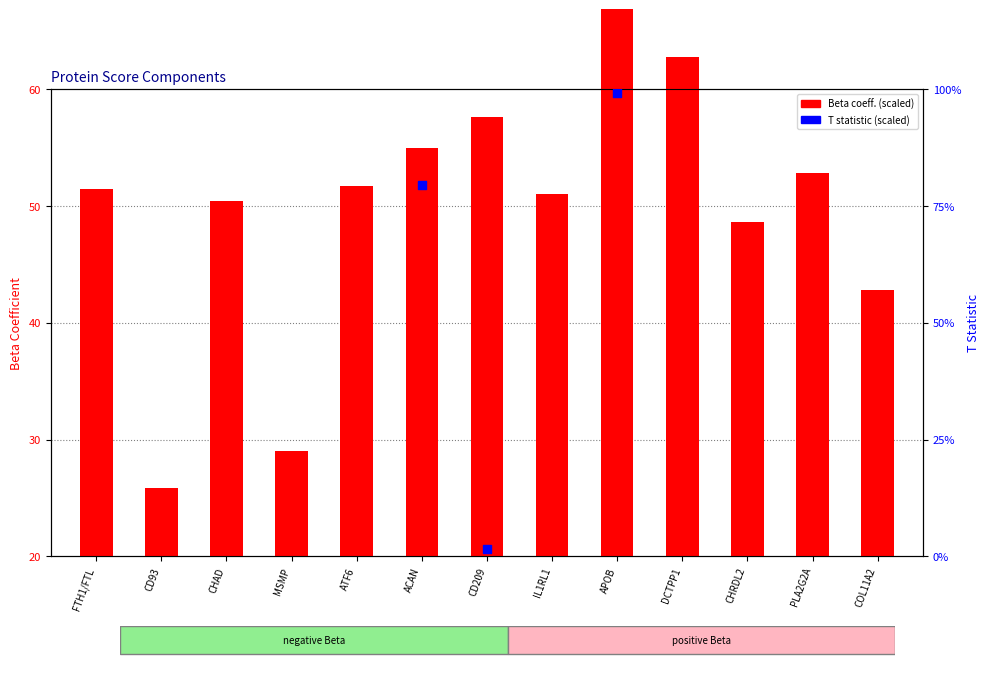

What are all the series names shown in the legend?

Beta coeff. (scaled), T statistic (scaled)